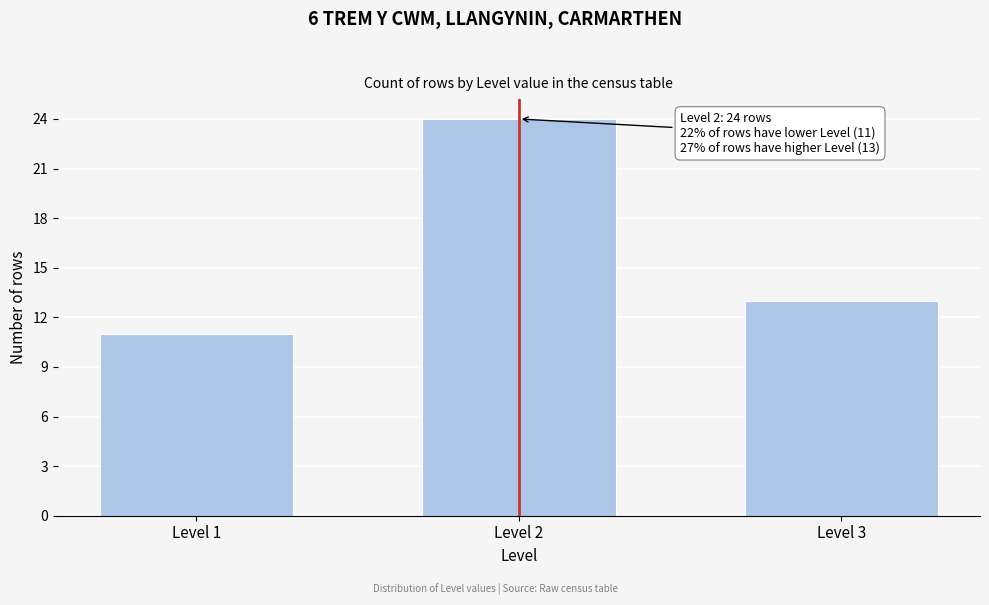

Reading right to left, list all the values displayed in this chart.

Level 3=13	Level 2=24	Level 1=11